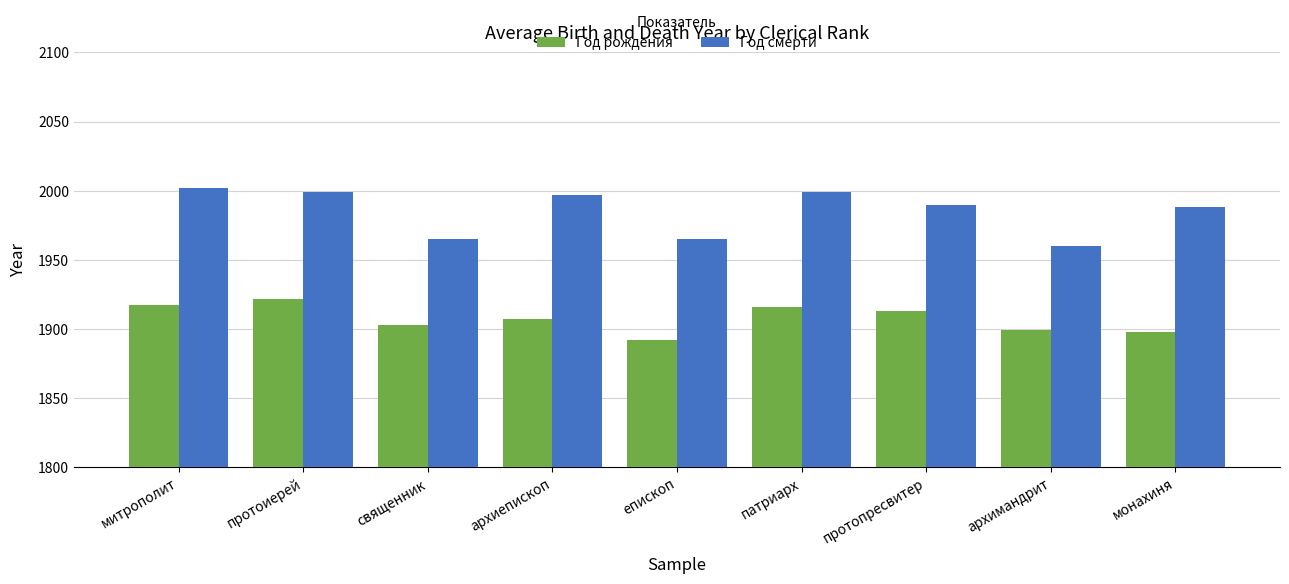

List the series in order of their peak value, highest first.

Год смерти, Год рождения